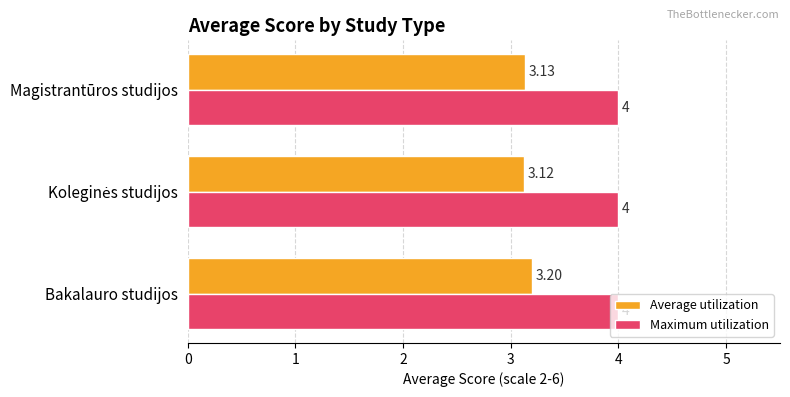

What is the difference between the maximum and minimum values in the Average utilization series?

0.1